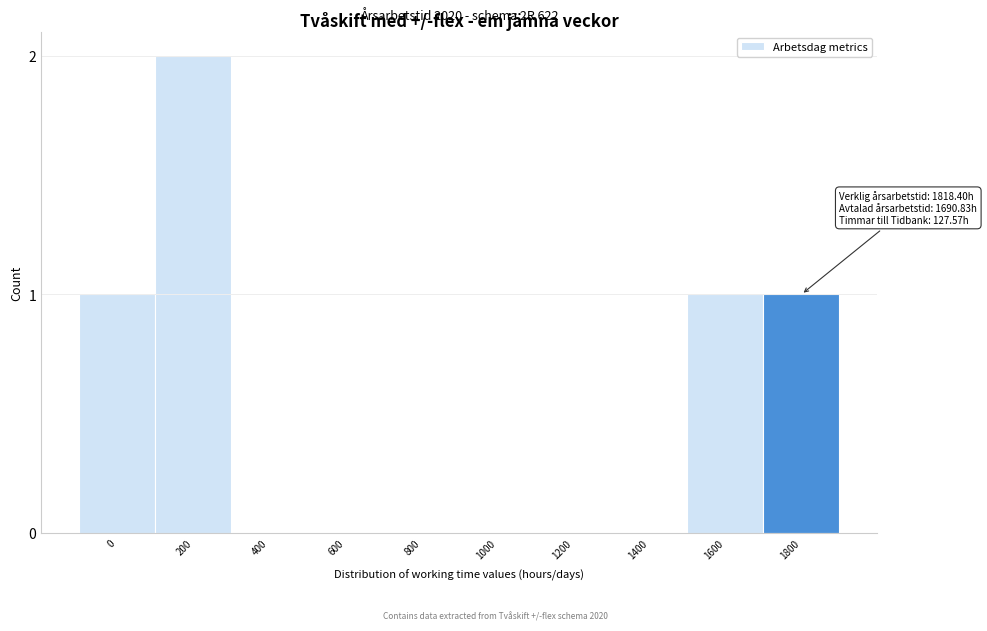

Reading right to left, extract all data points from this chart.

1800=1	1600=1	1400=0	1200=0	1000=0	800=0	600=0	400=0	200=2	0=1